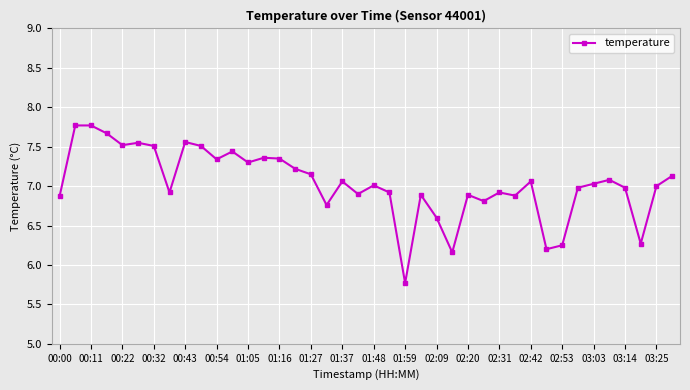

What is the value of the 34th point from the left?

7.0